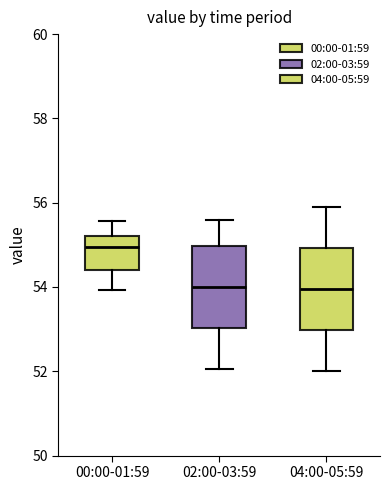

Where does the upper whisker of the box for 04:00-05:59 end on the y-axis? The values are not printed on the chart, so give them approximately, as read against the axis.

56.0